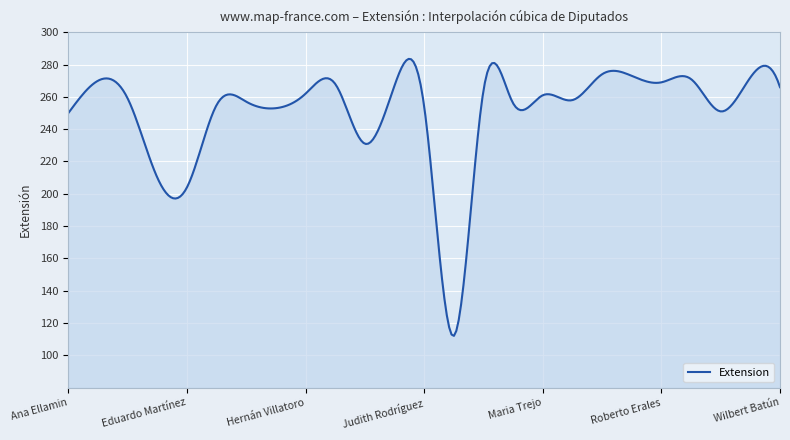

What is the greatest value displayed?

283.5